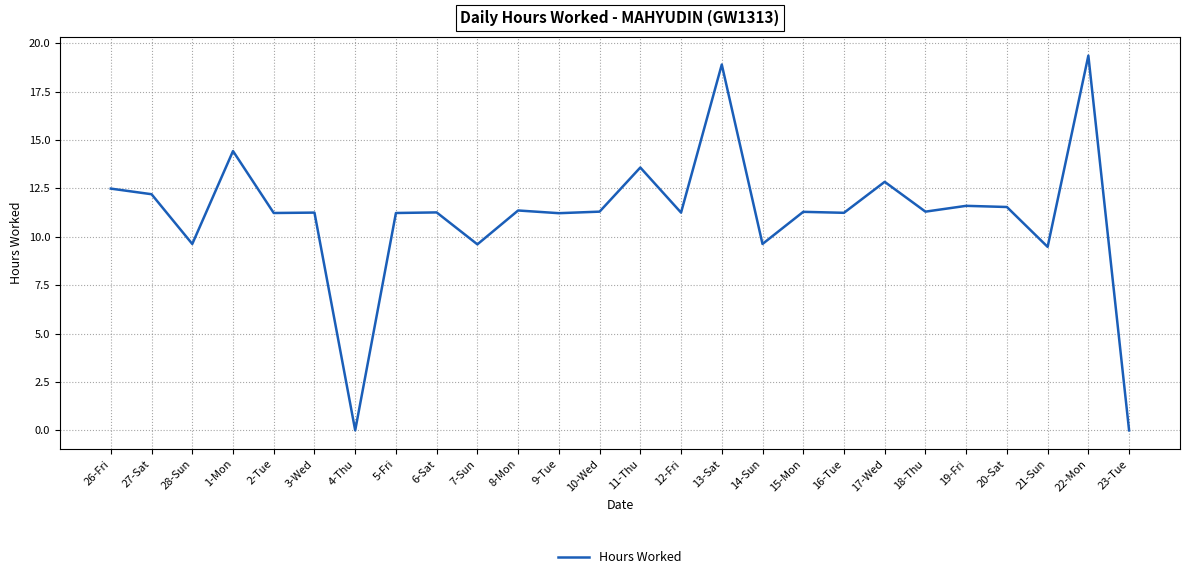

What is the sum of all values?

289.2